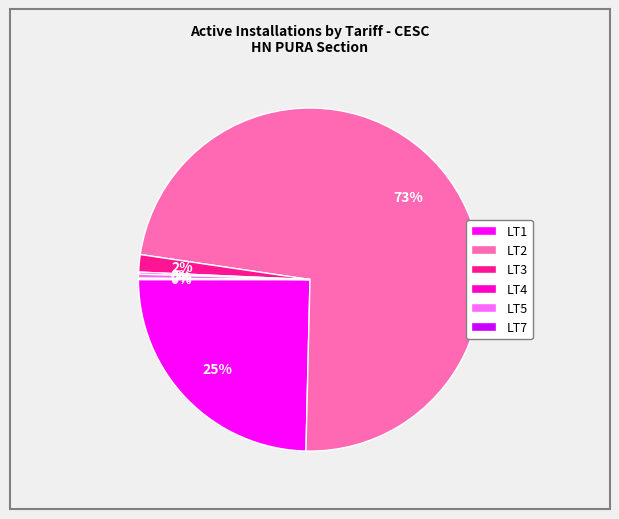

The LT3 slice represents 16% of the pie. True or false?

False